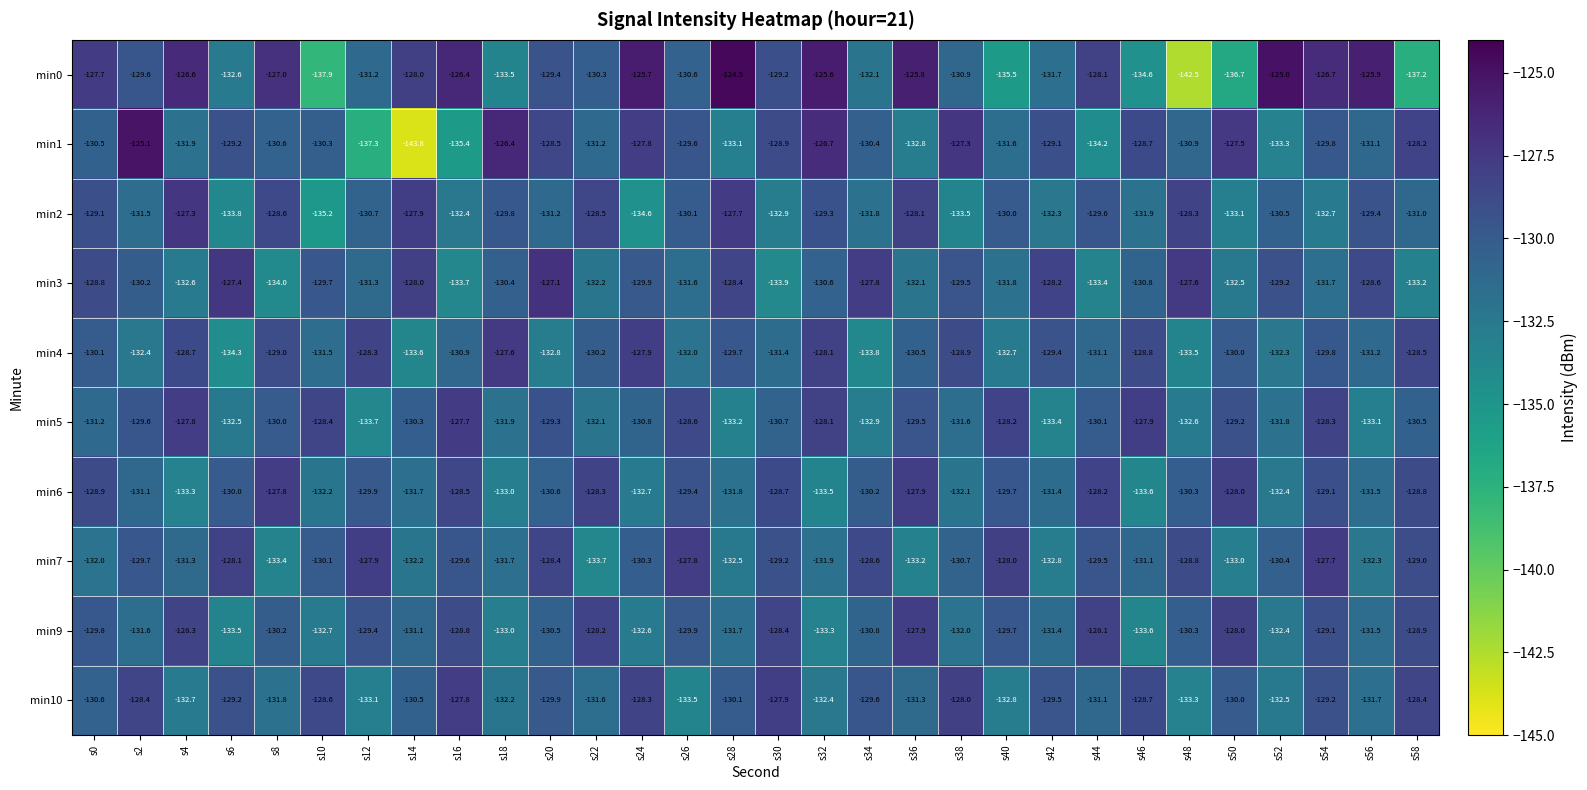

At which category is the sum across all series the highest?

s54